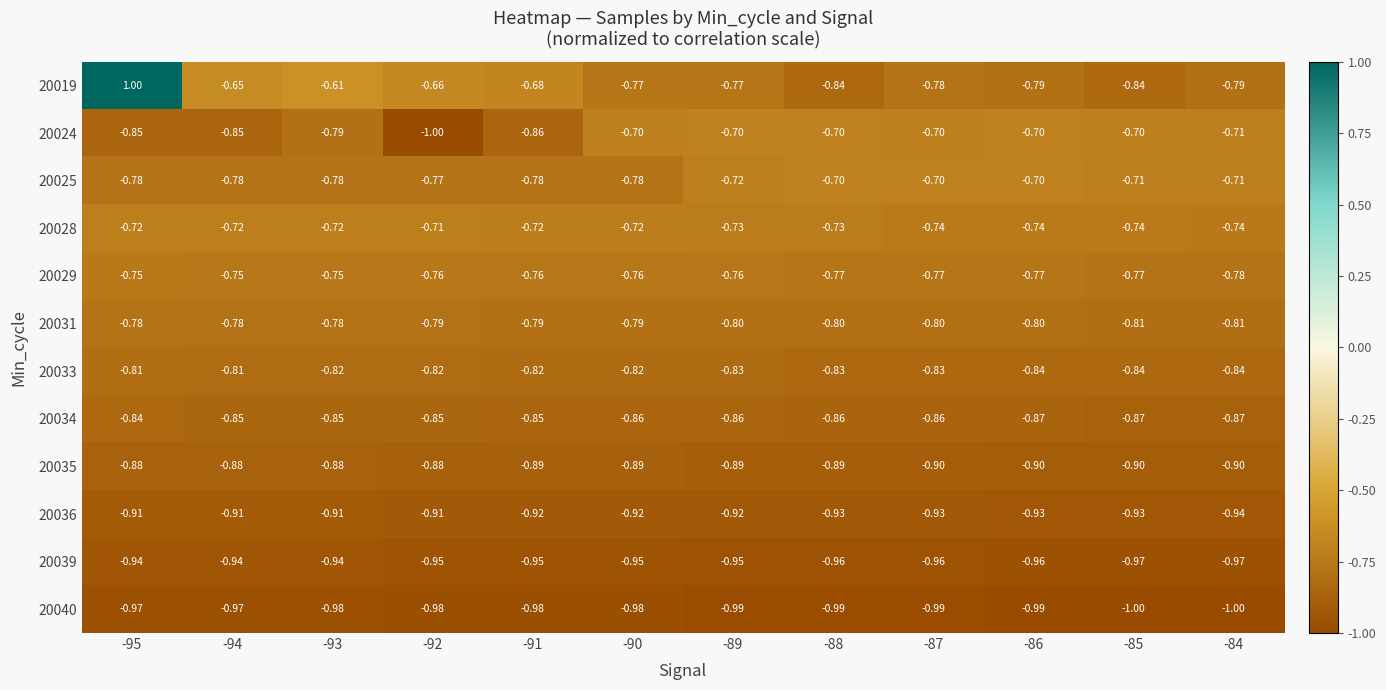

Which series has the largest total across all categories?

20019